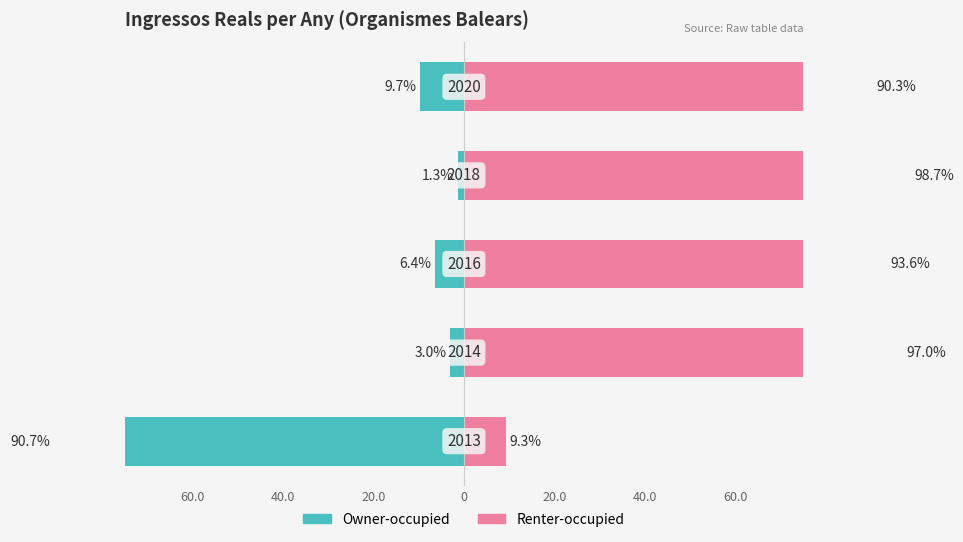

Which series has the largest total across all categories?

Renter-occupied